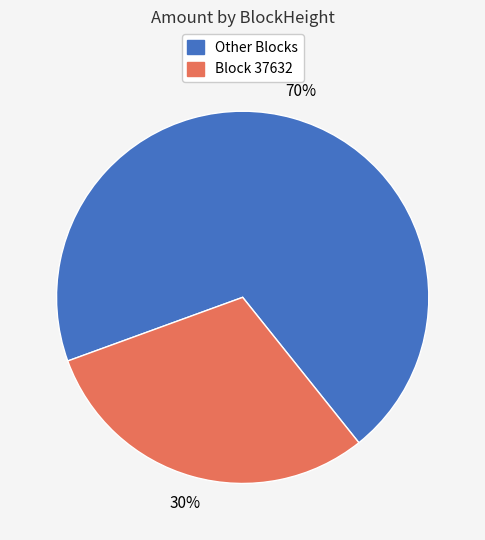

To the nearest percent, what portion does Block 37632 represent?

30%